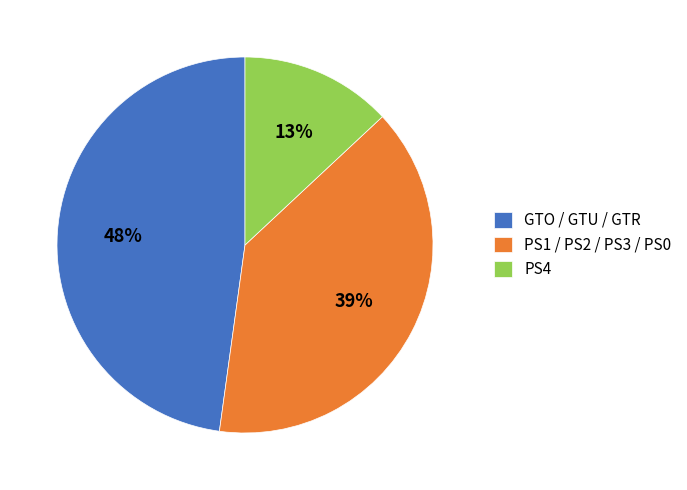

Which has a higher value, PS4 or GTO / GTU / GTR?

GTO / GTU / GTR